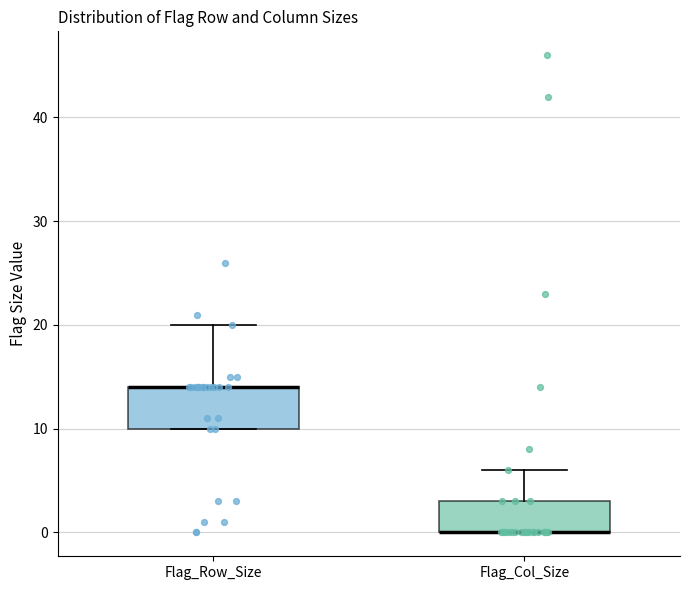

Which box is the tallest, from its lower edge to its upper edge?

Flag_Row_Size